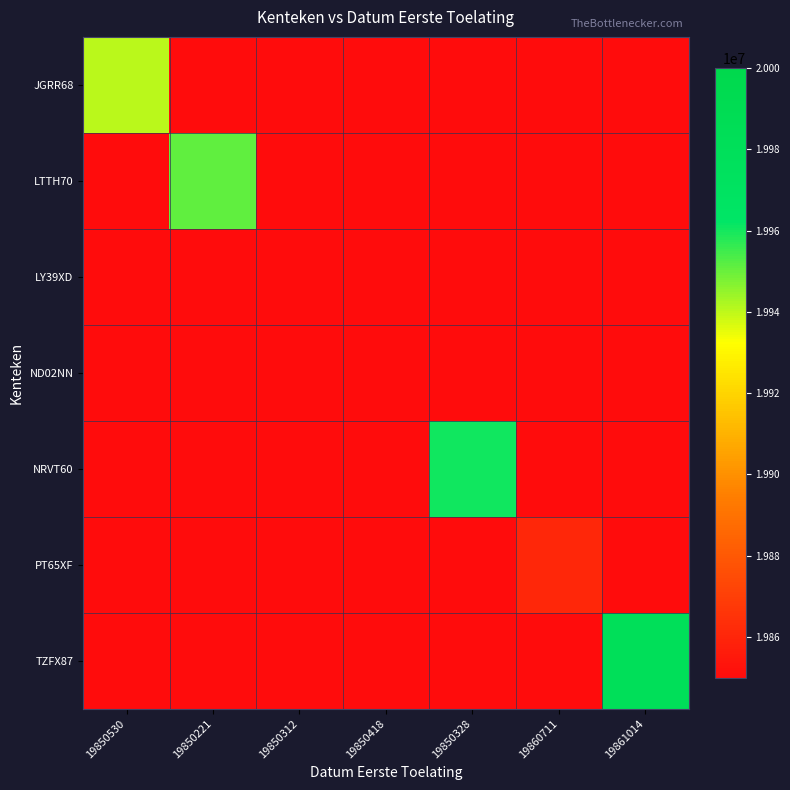

At how many categories does at least one series exceed 10175241?

7